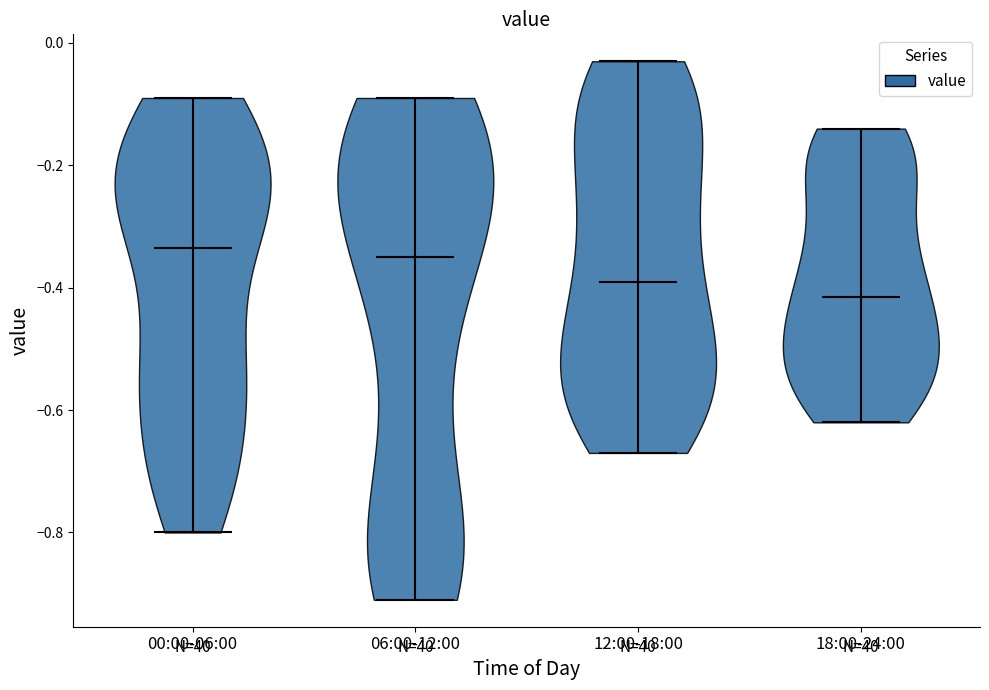

Reading left to right, read every violin against the y-axis: where its median line is, and the lowest and highest points it reaches. The values are not printed on the chart, so give them approximately, as read against the axis.

00:00-06:00: median line -0.34, lowest point -0.80, highest point -0.08
06:00-12:00: median line -0.34, lowest point -0.90, highest point -0.08
12:00-18:00: median line -0.38, lowest point -0.66, highest point -0.02
18:00-24:00: median line -0.42, lowest point -0.62, highest point -0.14